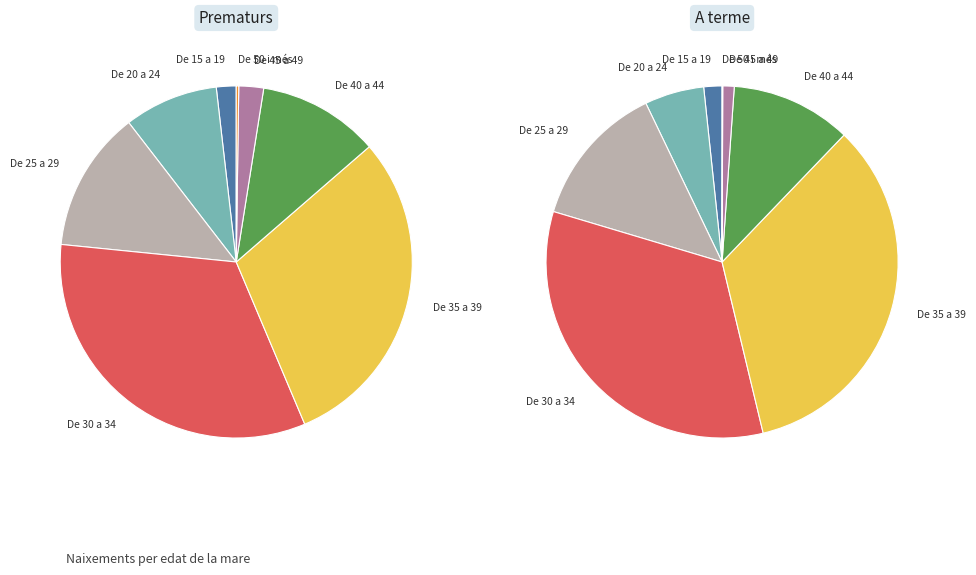

Which category has the biggest portion of the pie?

De 35 a 39